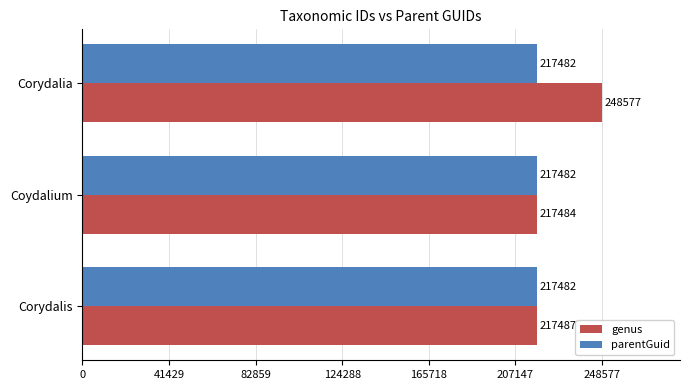

The parentGuid series shows 104194 at Corydalis. True or false?

False